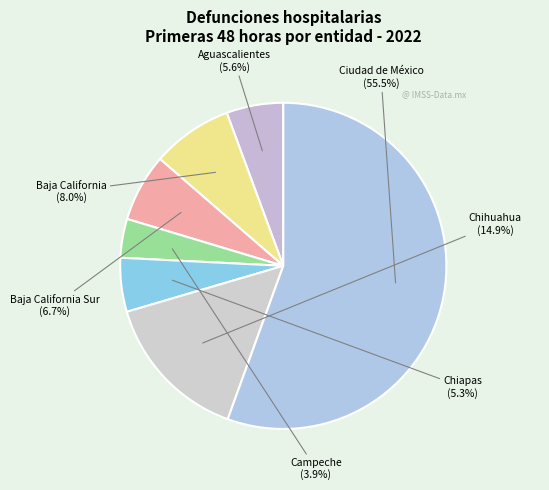

Do Baja California Sur and Aguascalientes together represent more than half of the pie?

No